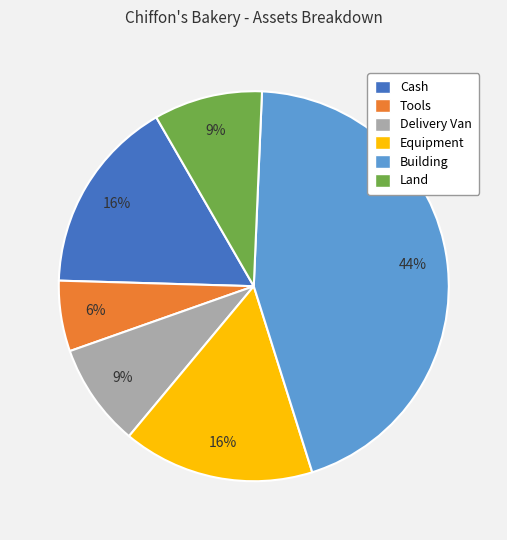

Which has a higher value, Building or Tools?

Building